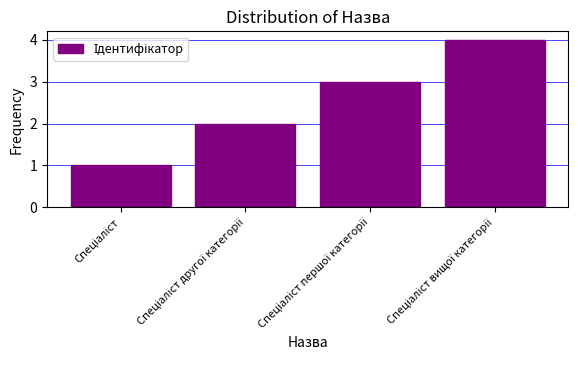

What is the sum of all values?

10